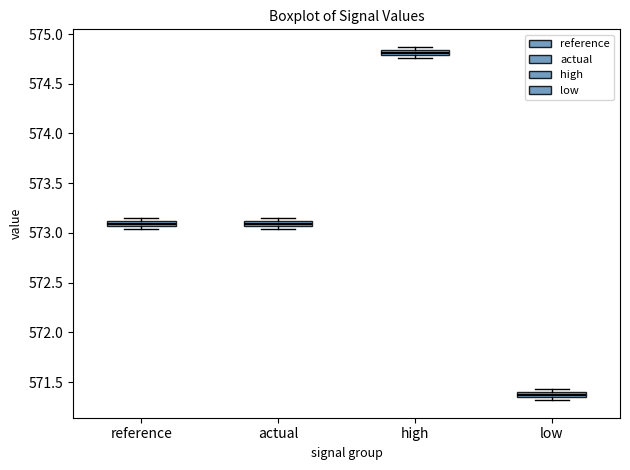

Which box's median line is the highest?

high